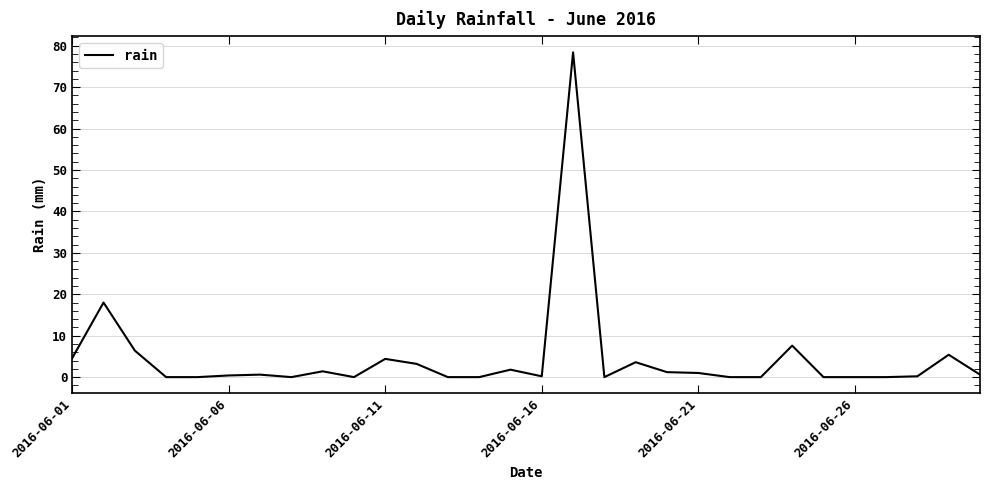

What is the greatest value displayed?

78.4